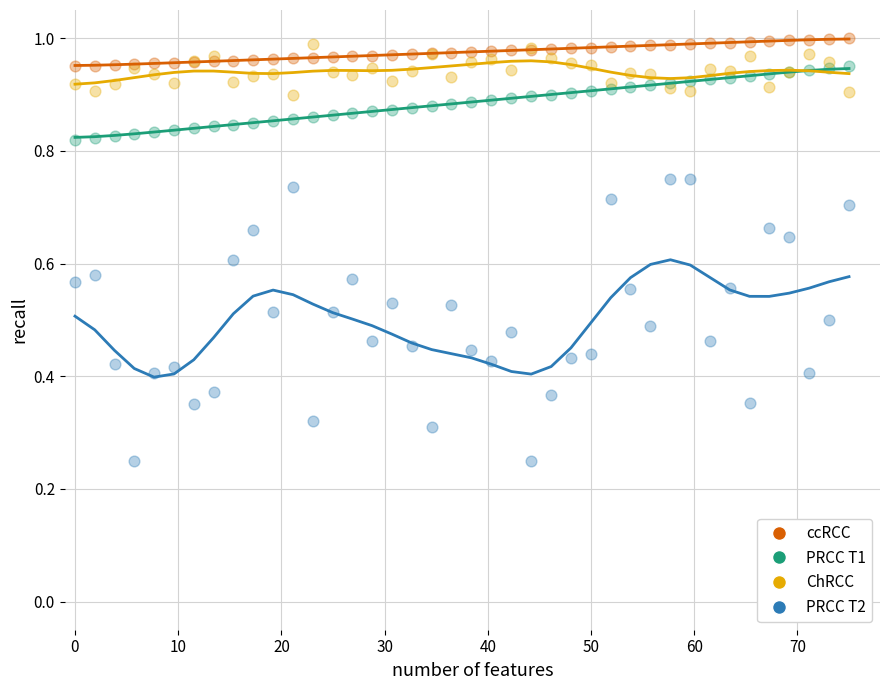

Which series reaches the minimum Y coordinate?

PRCC T2